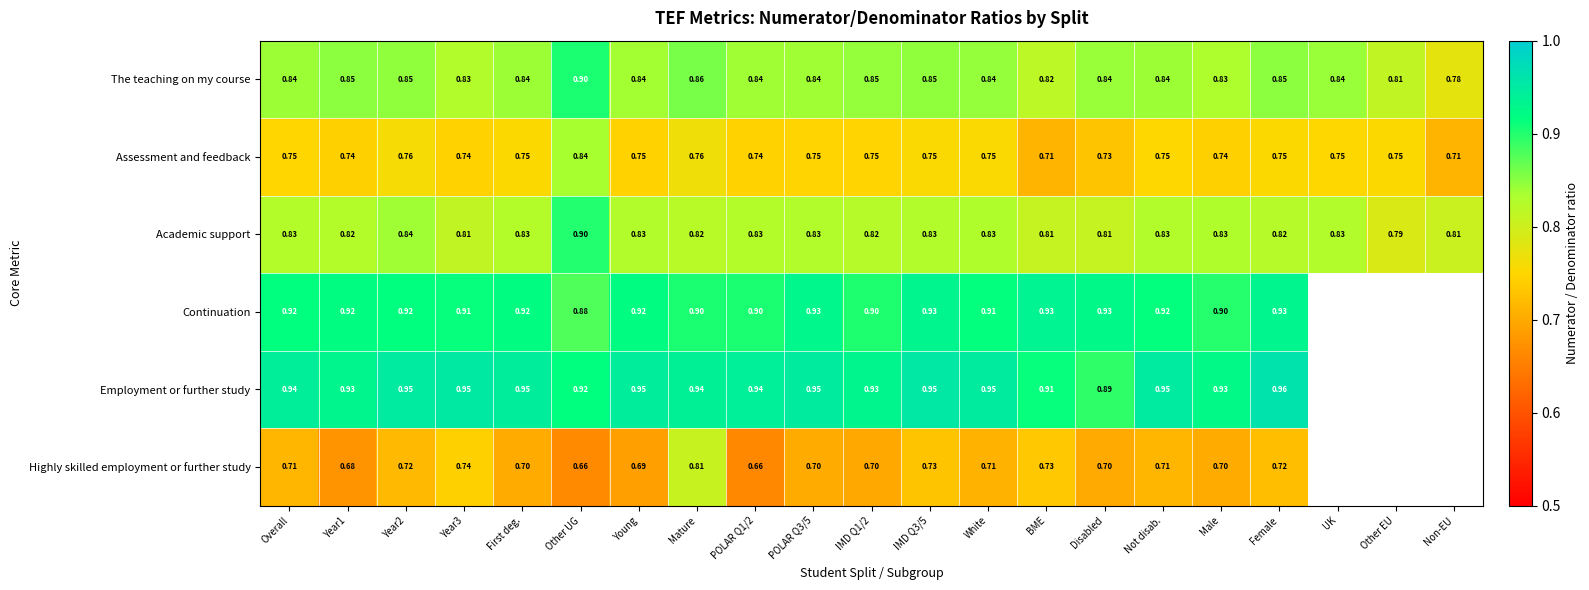

At which label does Academic support reach its peak?

Other UG